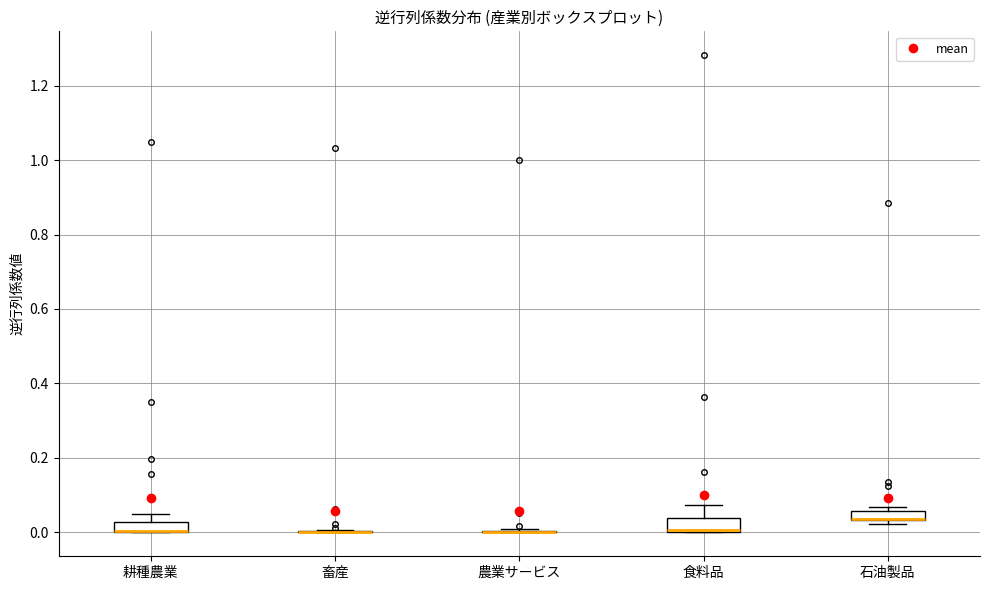

Where is the upper edge of the box for 石油製品 on the y-axis? The values are not printed on the chart, so give them approximately, as read against the axis.

0.06